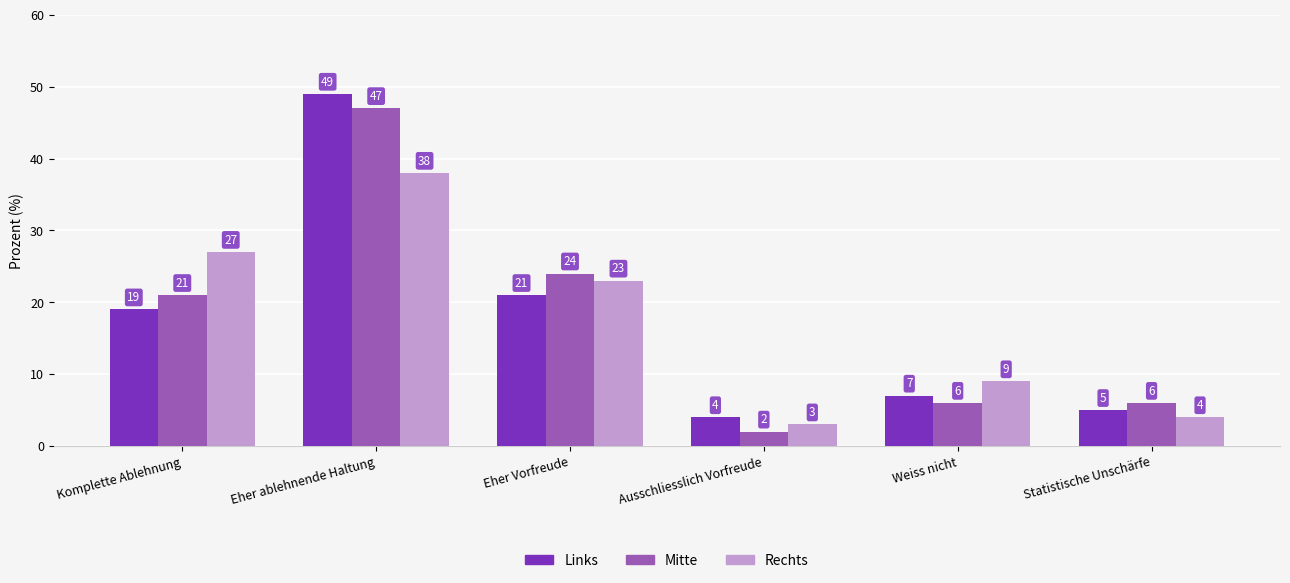

What is the maximum value shown in the chart?

49